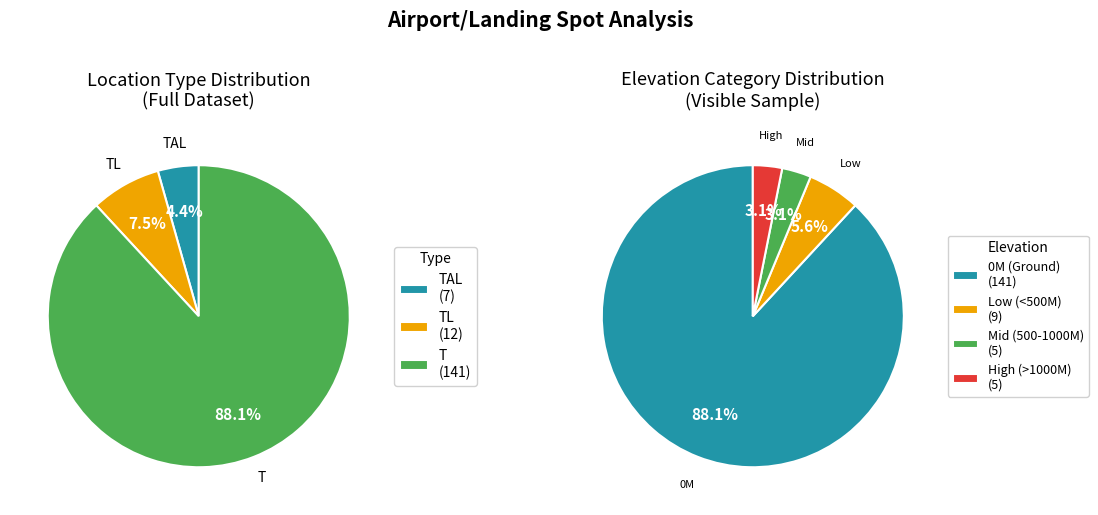

How many slices are in this pie chart?

4